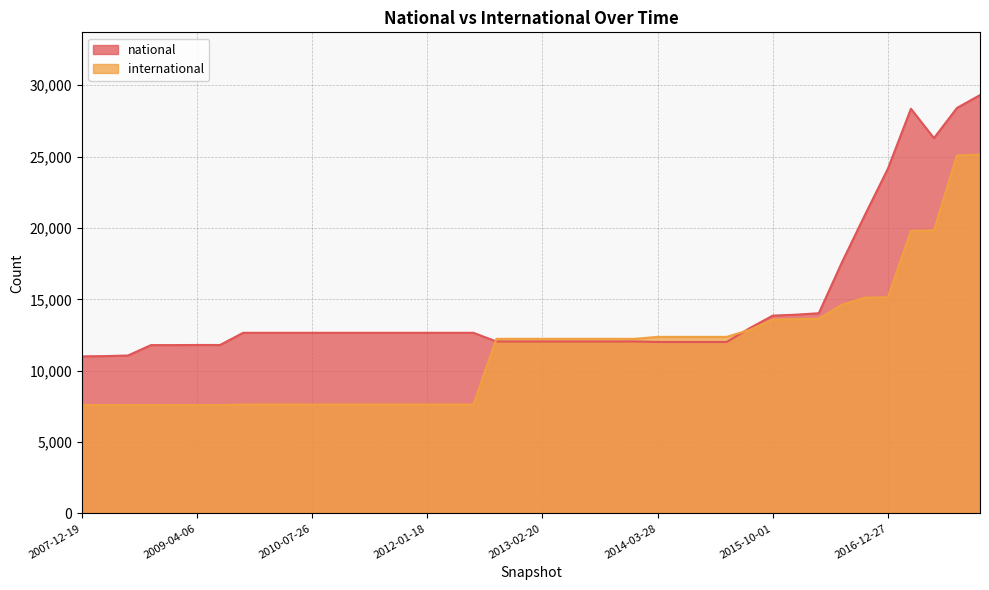

How many intersections are there between international and national?

2